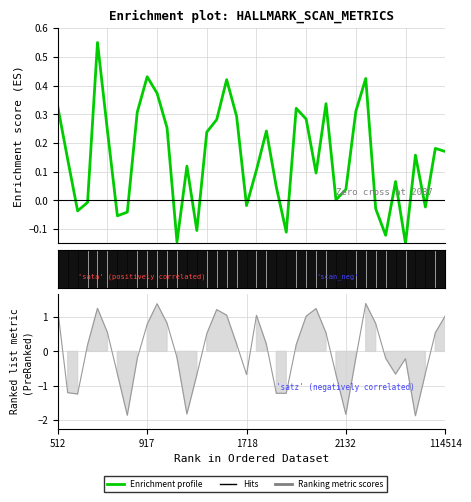

In satz, how many points are lower than both neighbors (excluding endpoints)?

8